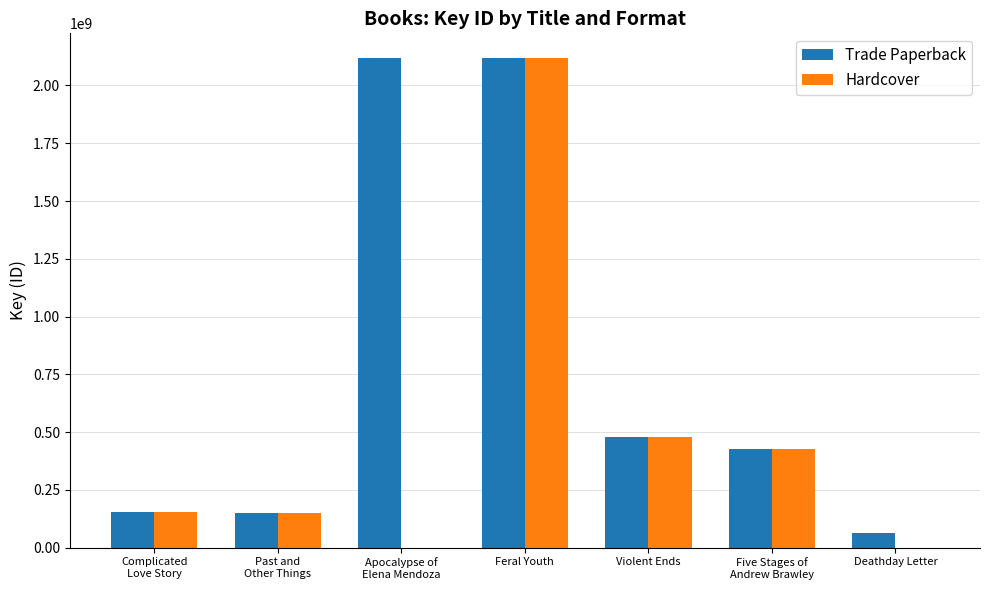

What is the greatest value displayed?

2119652221